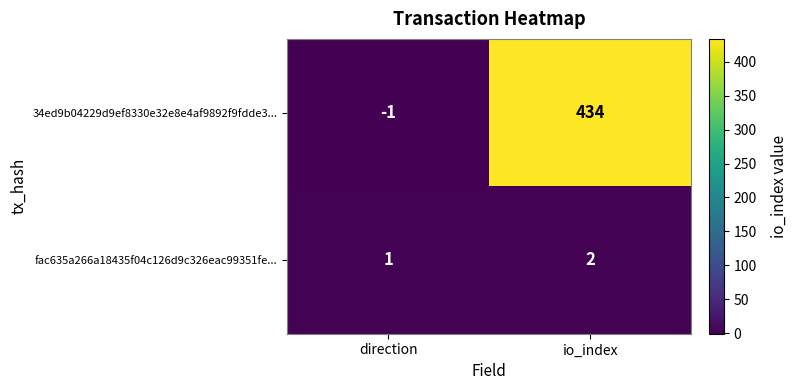

What is the difference between the highest and lowest values at direction?

2